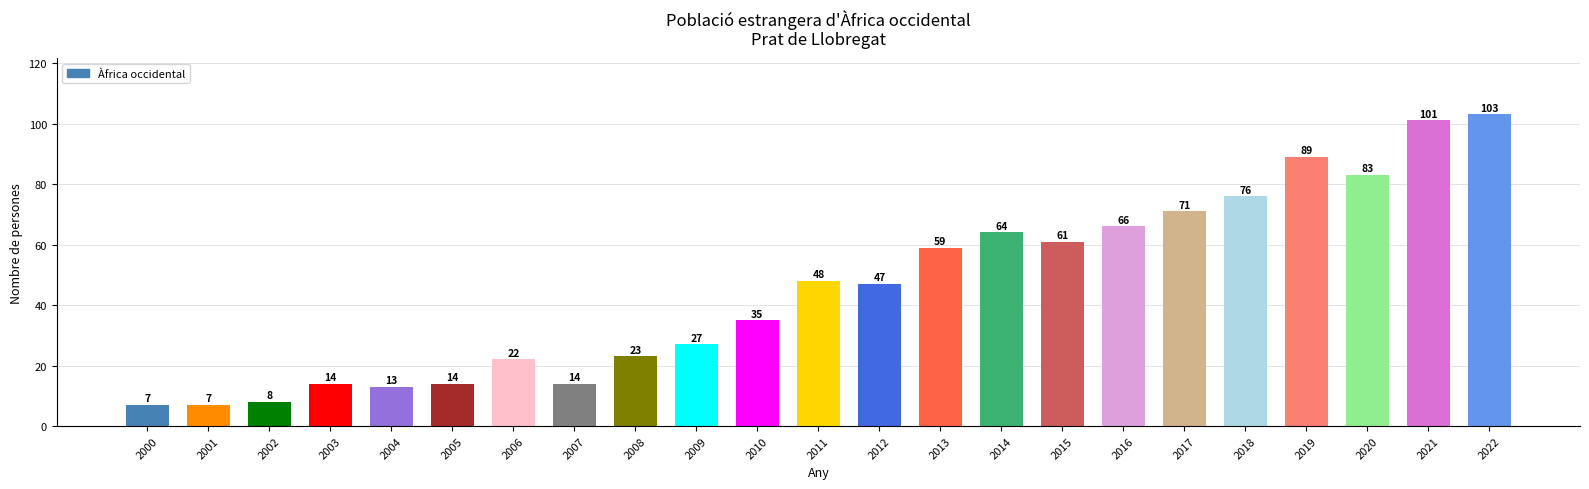

What is the change in value from 2004 to 2017?

+58